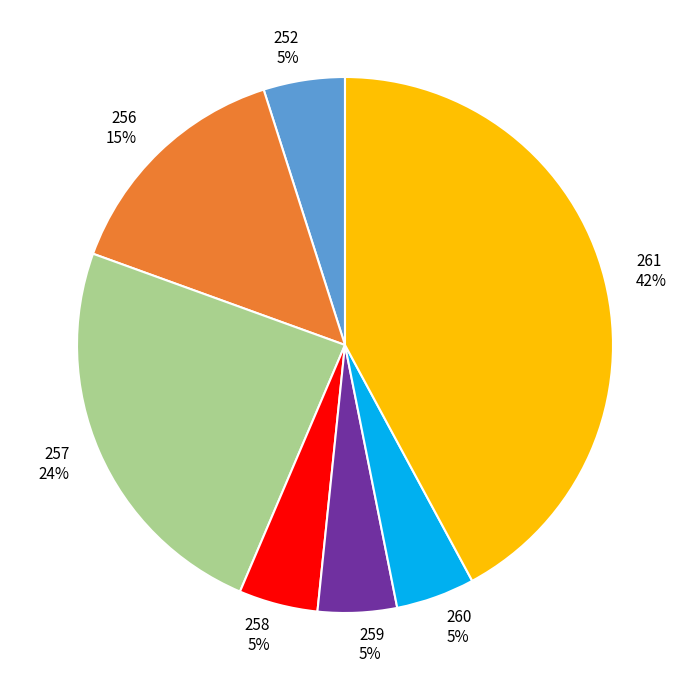

To the nearest percent, what is the average slice percentage?

14%